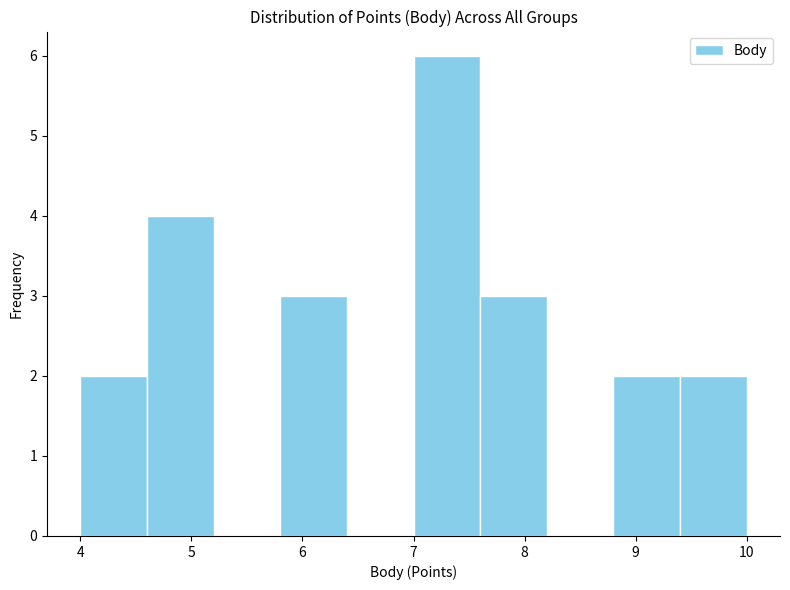

What is the height of the bar covering 4.6 to 5.2 on the x-axis? The values are not printed on the chart, so give them approximately, as read against the axis.

4